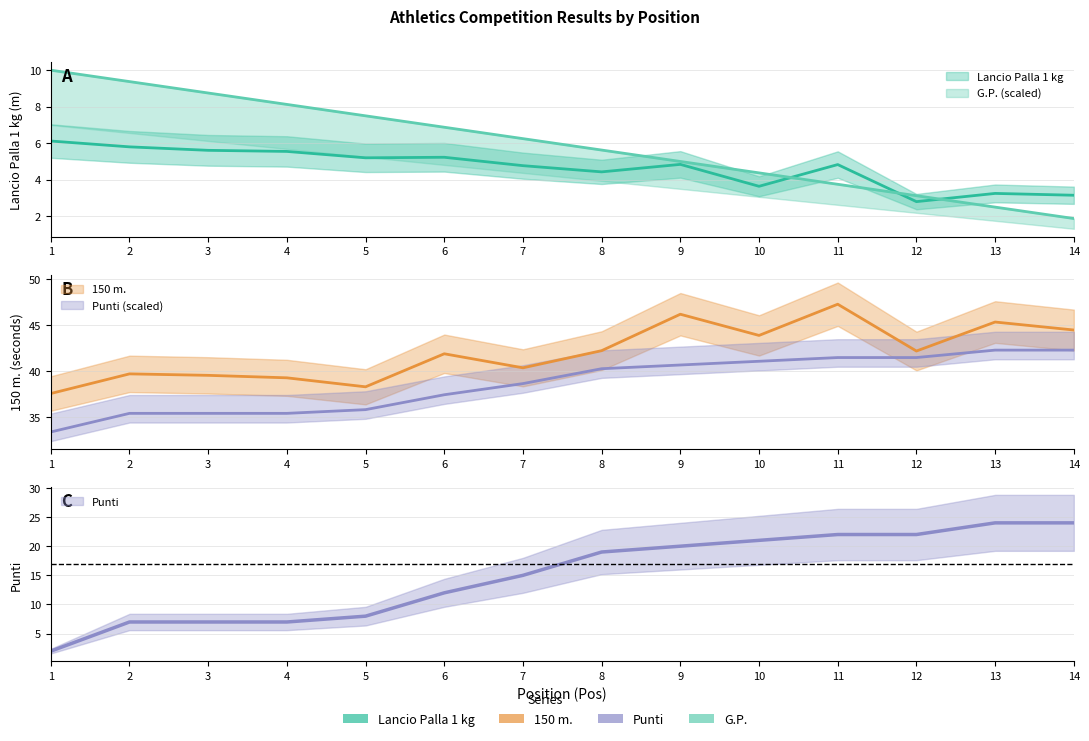

Is the value of Lancio Palla 1 kg at 11 greater than the value of 150 m. at 11?

No